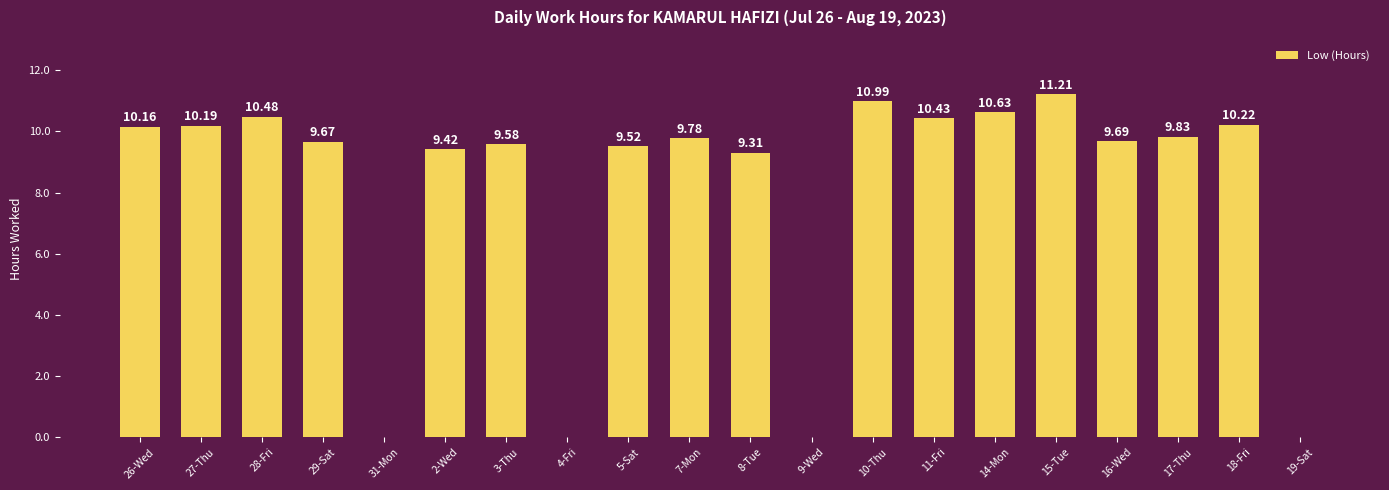

Between 3-Thu and 17-Thu, which is larger?

17-Thu